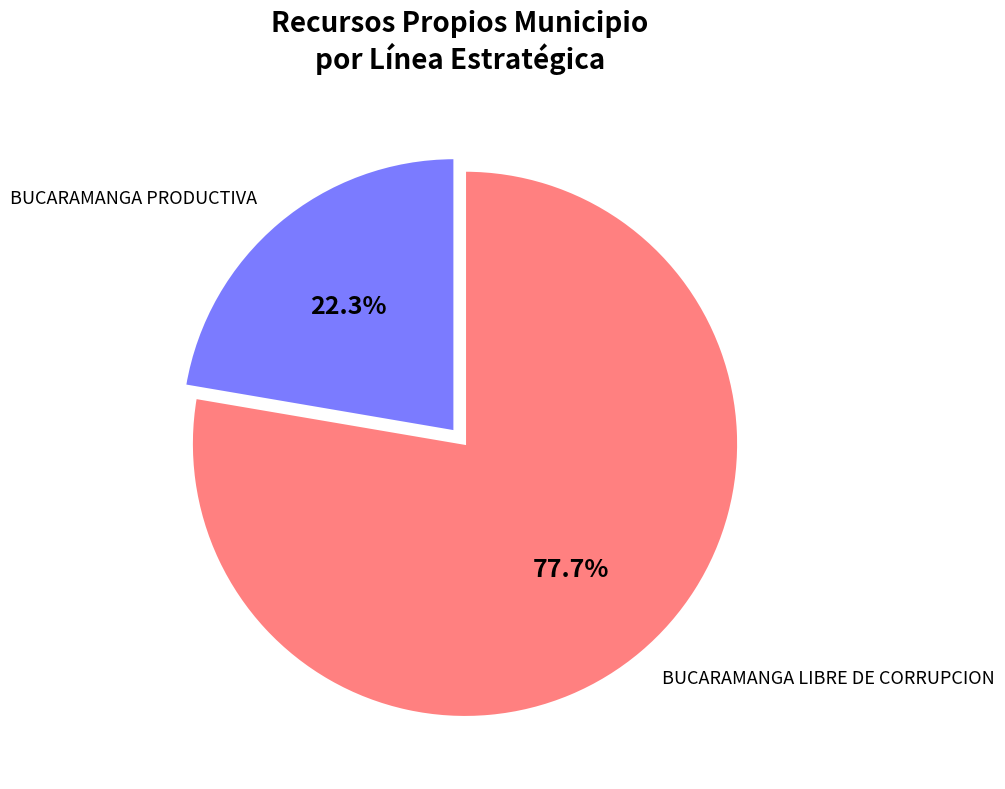

Is there any slice that represents more than half of the pie?

Yes